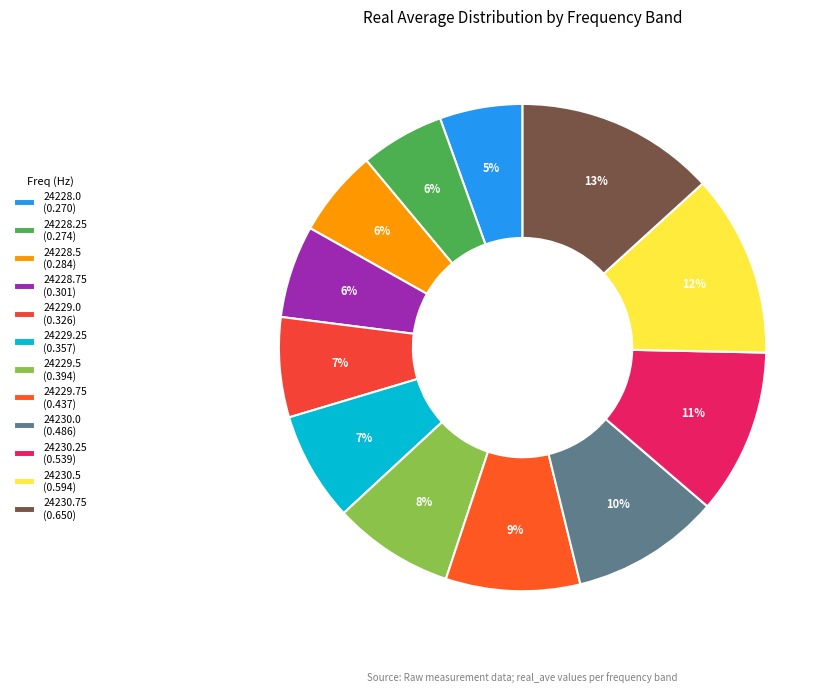

Between 24230.5 and 24229.0, which is larger?

24230.5